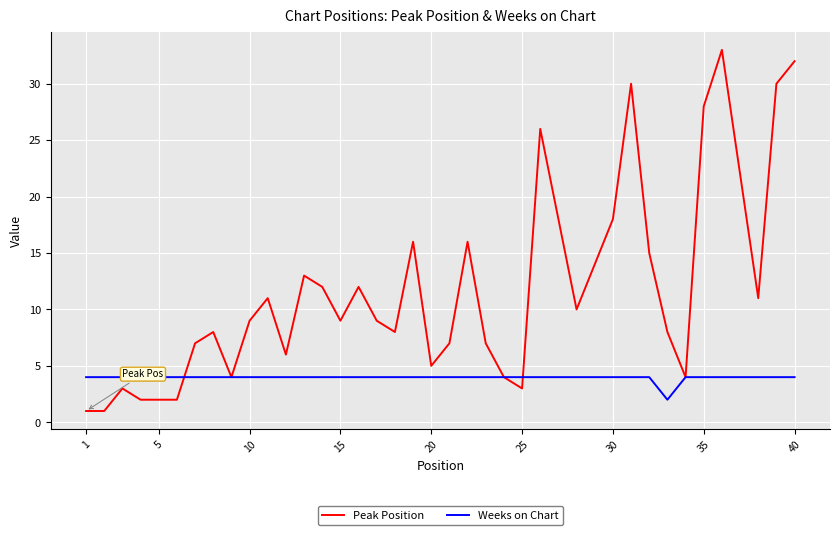

What are all the series names shown in the legend?

Peak Position, Weeks on Chart